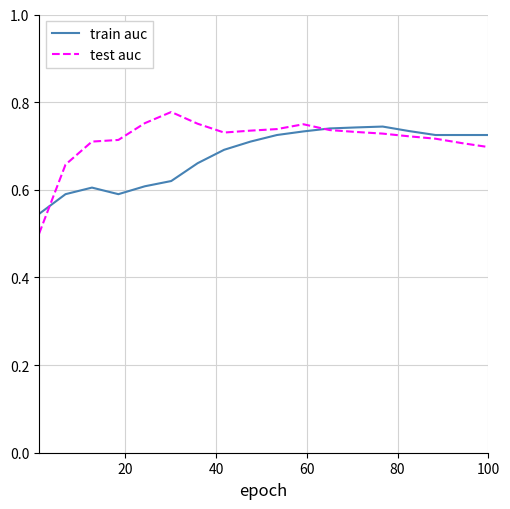

Which series has the largest range (max minus min)?

test auc